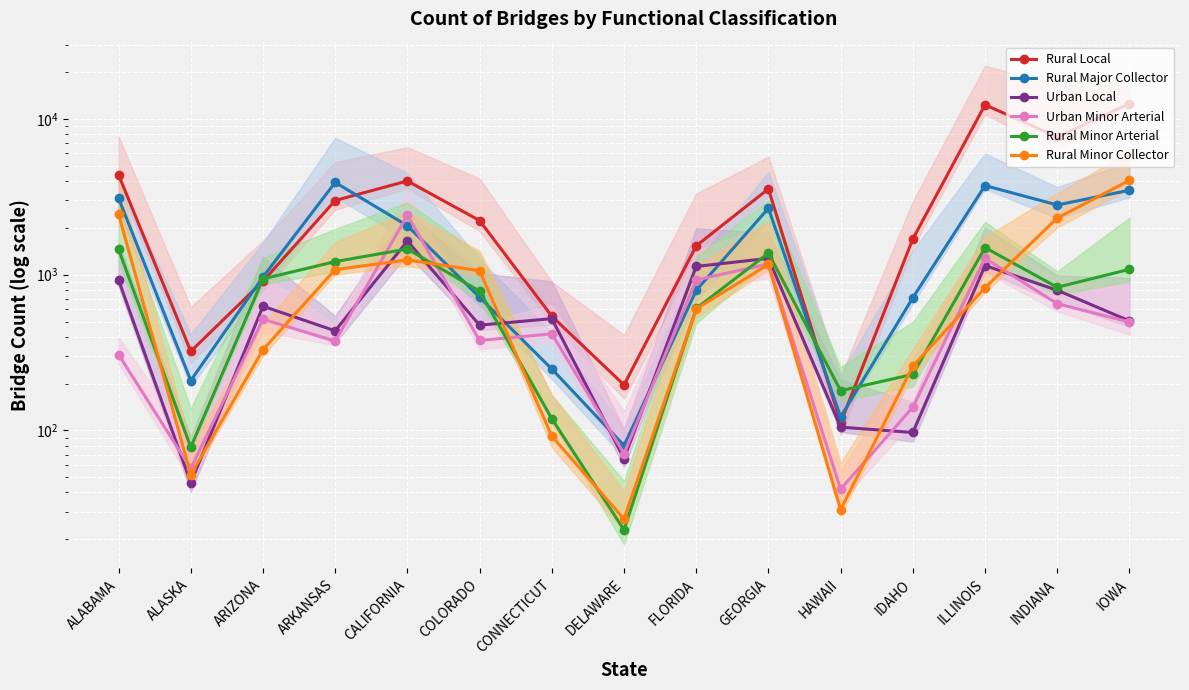

Where is the first local minimum for Rural Local?

ALASKA